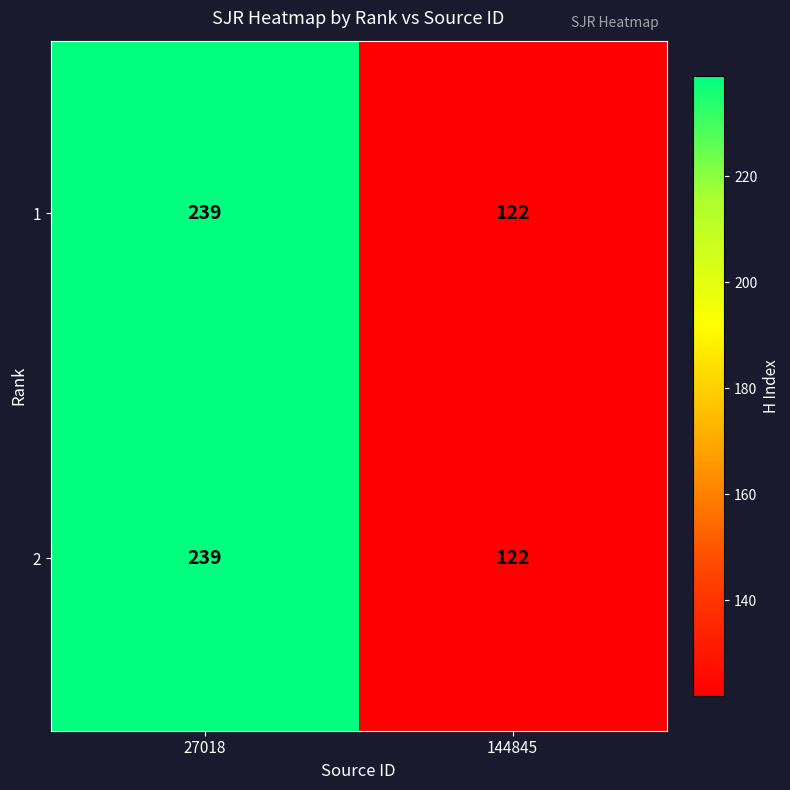

What is the total value across all series at 144845?

244